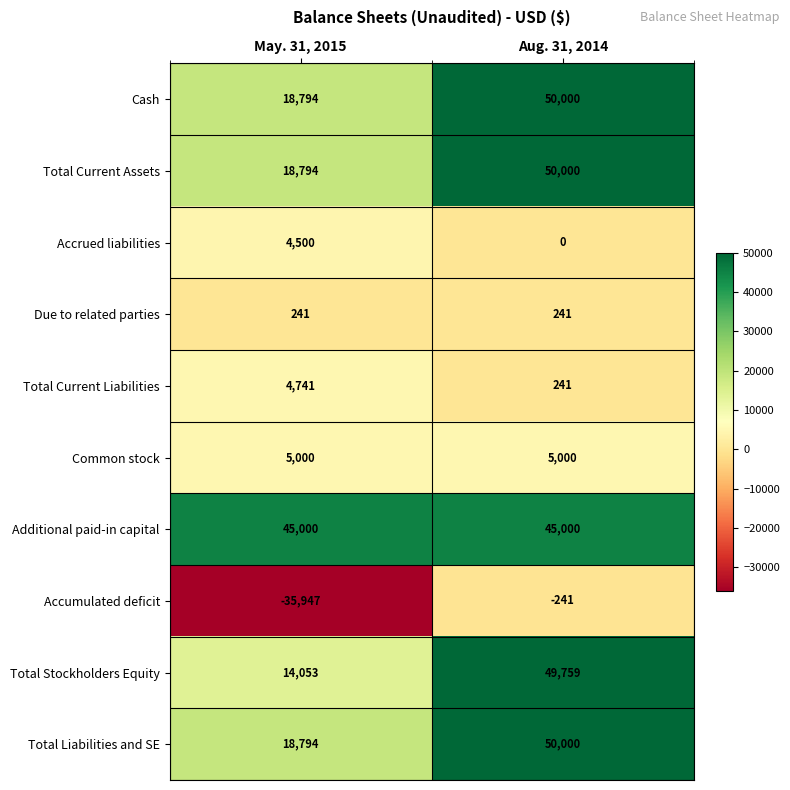

How many distinct data groups are displayed?

10